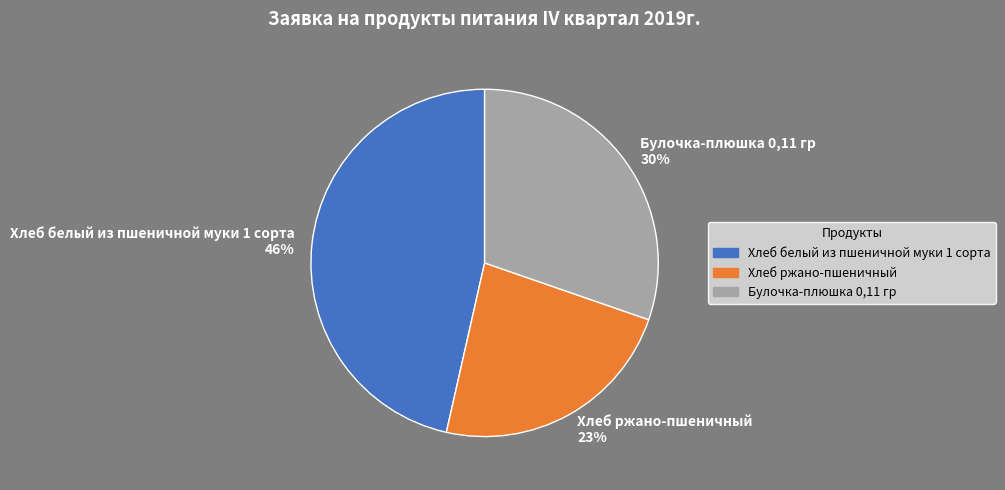

To the nearest percent, what is the difference between the Булочка-плюшка 0,11 гр and Хлеб ржано-пшеничный slice percentages?

7%